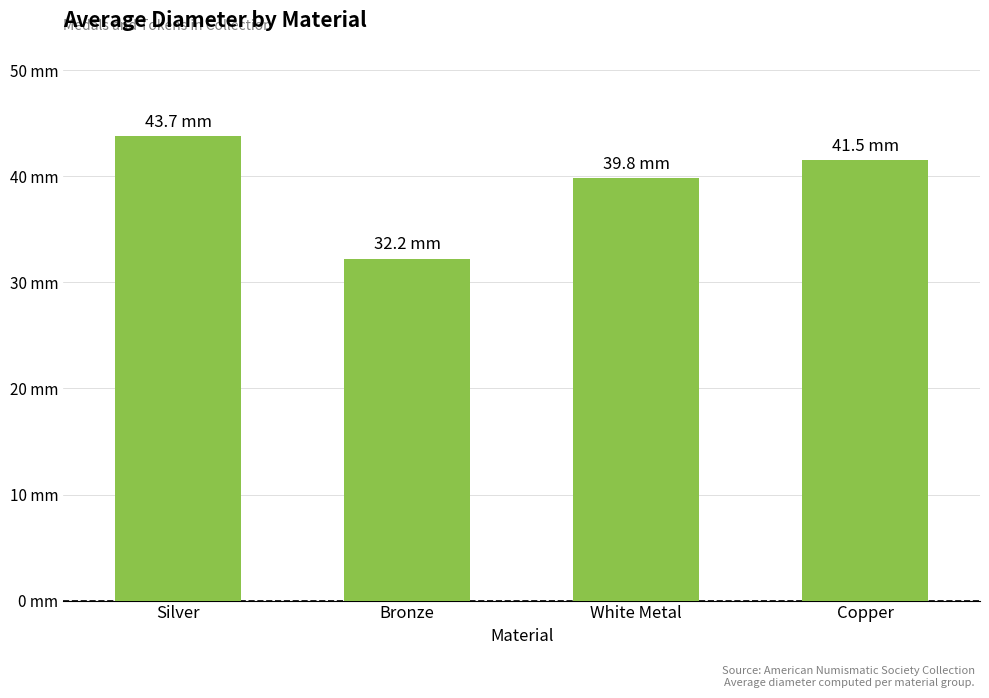

Does the chart contain any negative values?

No